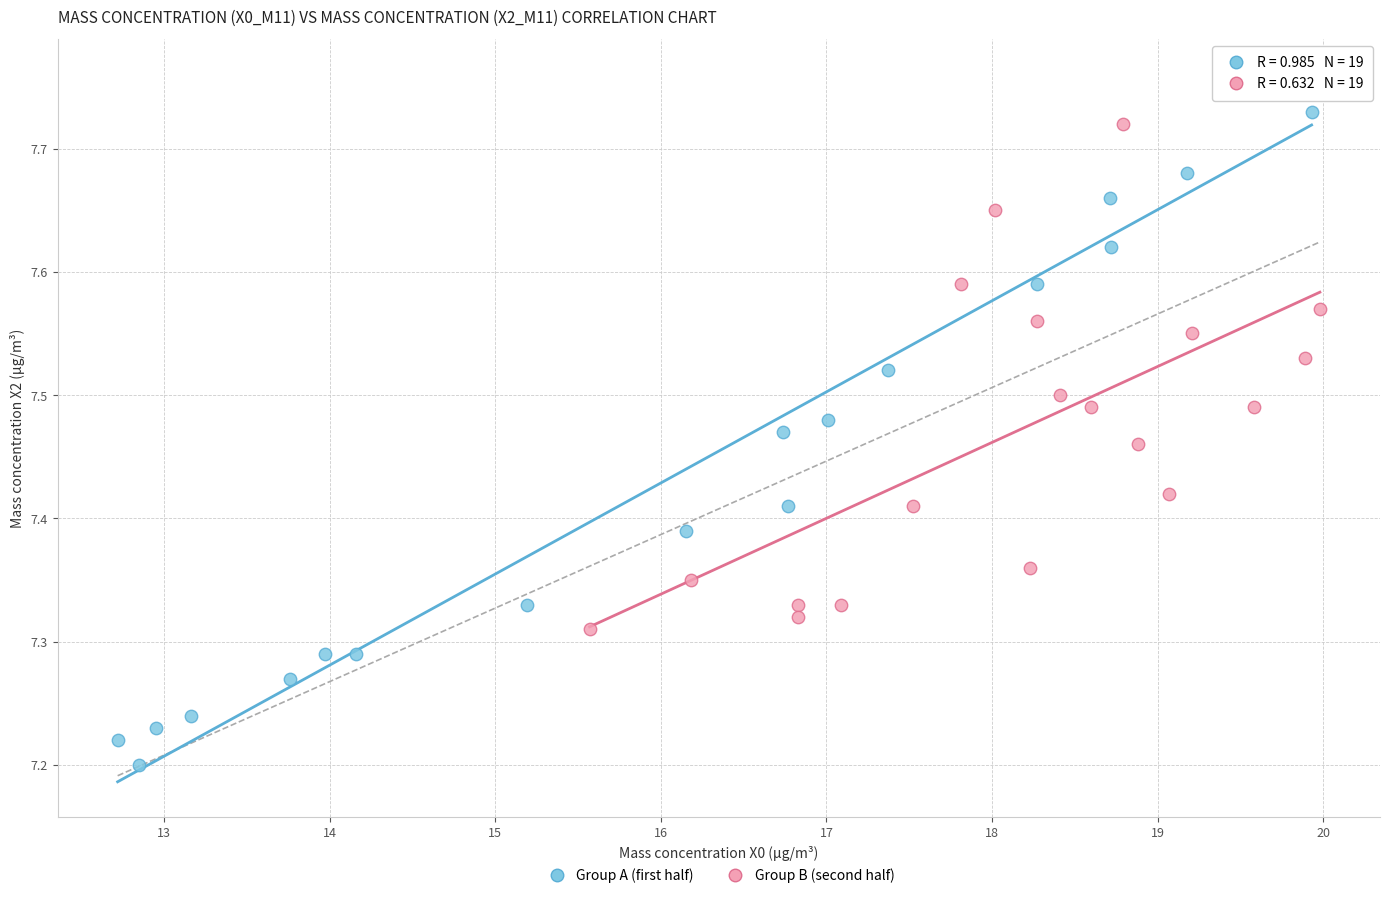

Which series has the widest spread of Y values?

Group A (first half)